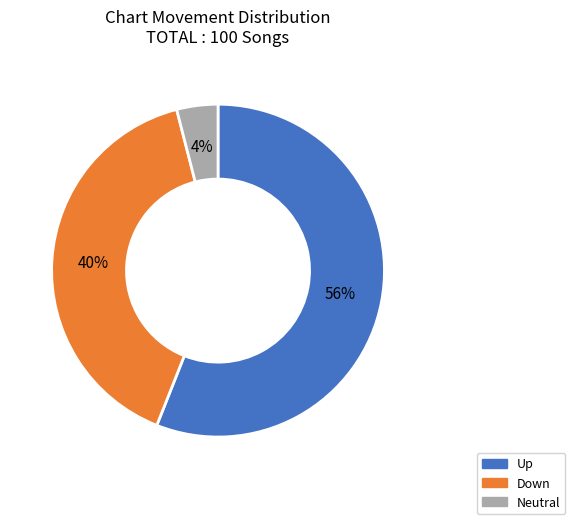

Count the number of slices in the pie.

3